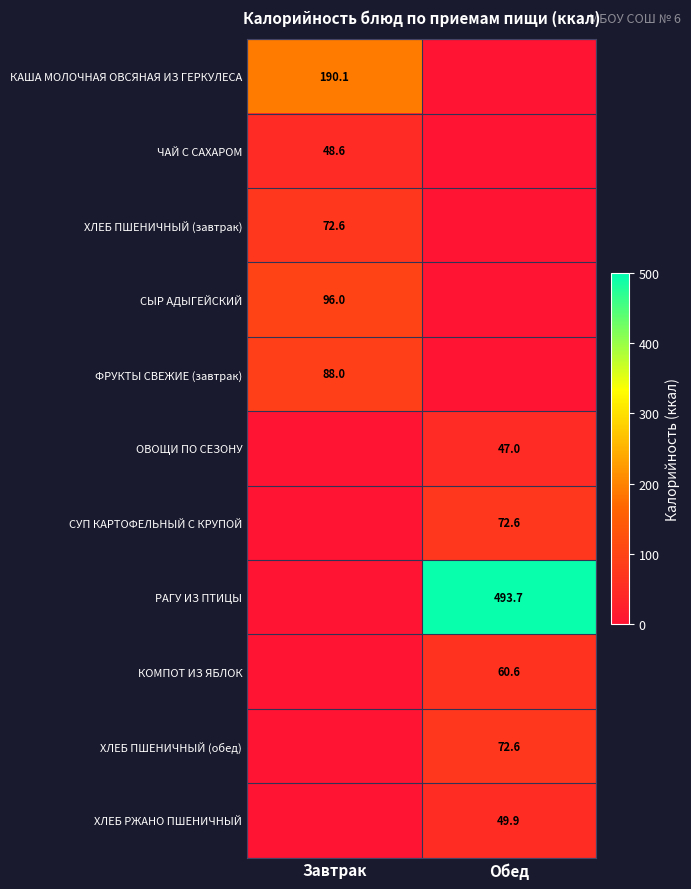

The КОМПОТ ИЗ ЯБЛОК series shows 27.8 at Обед. True or false?

False